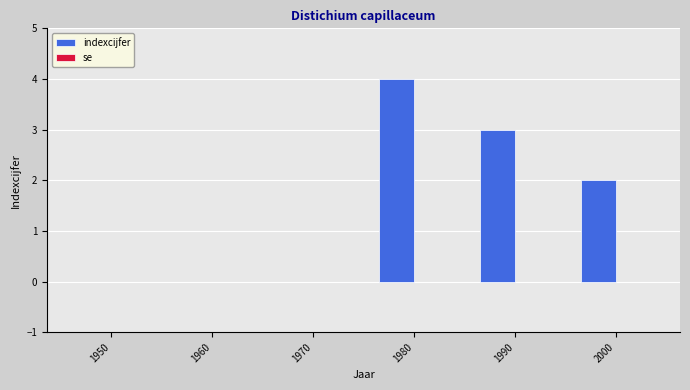

How many categories are shown in the chart?

6